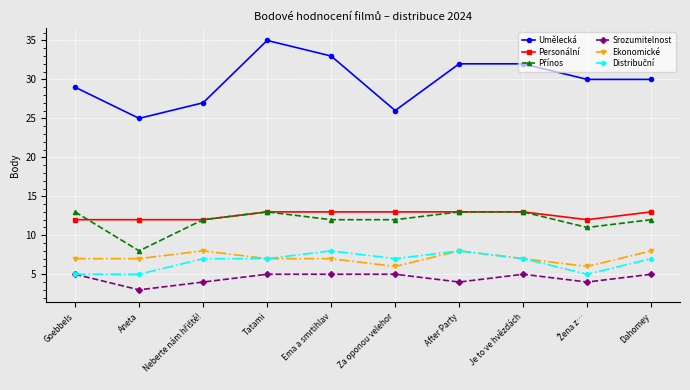

What is the difference between the maximum and minimum values in the Personální series?

1